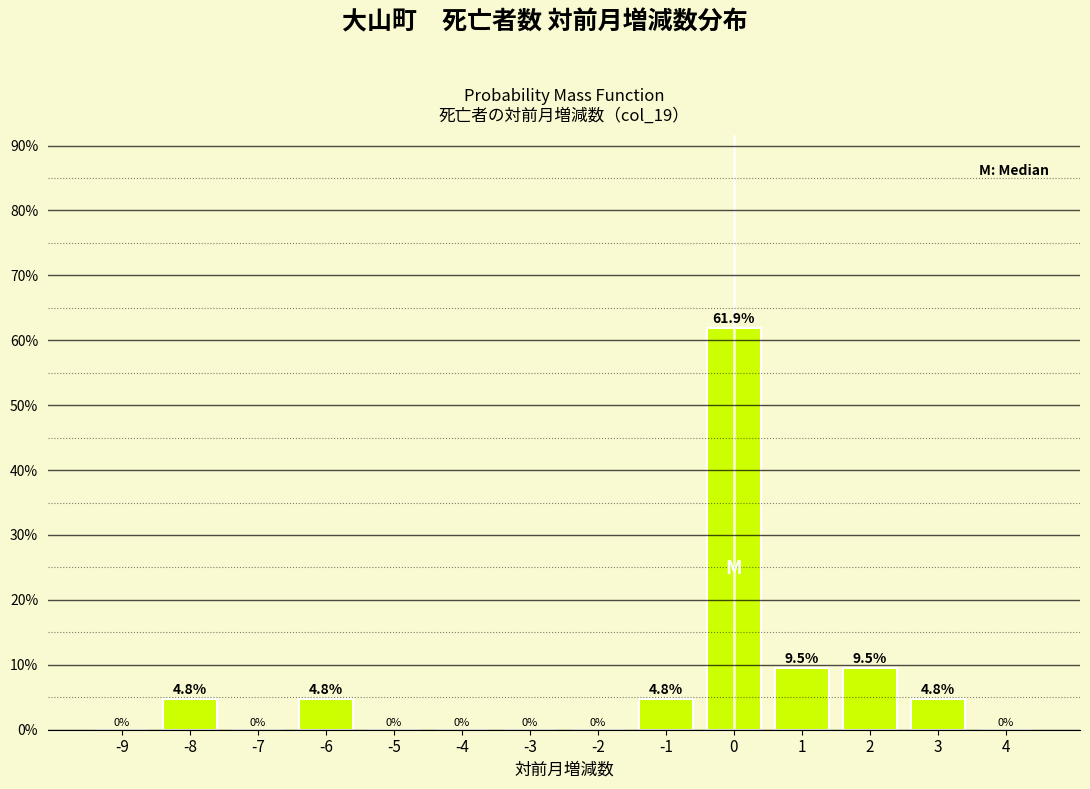

Reading left to right, list all the values displayed in this chart.

-9=0.0	-8=4.8	-7=0.0	-6=4.8	-5=0.0	-4=0.0	-3=0.0	-2=0.0	-1=4.8	0=61.9	1=9.5	2=9.5	3=4.8	4=0.0